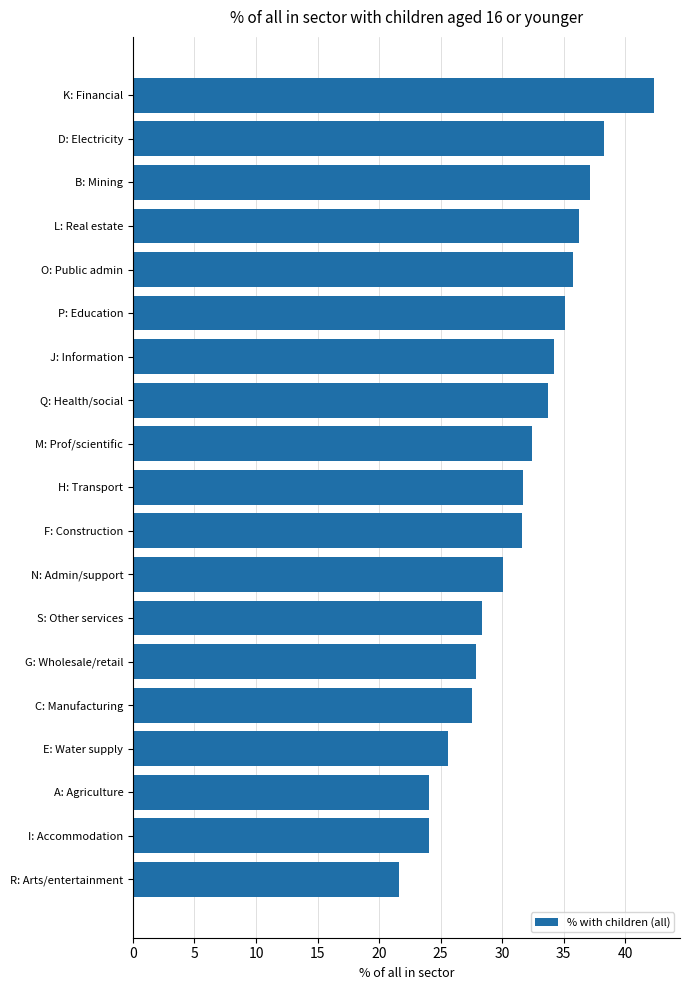

The chart shows a value of 28.4 at S: Other services. True or false?

True